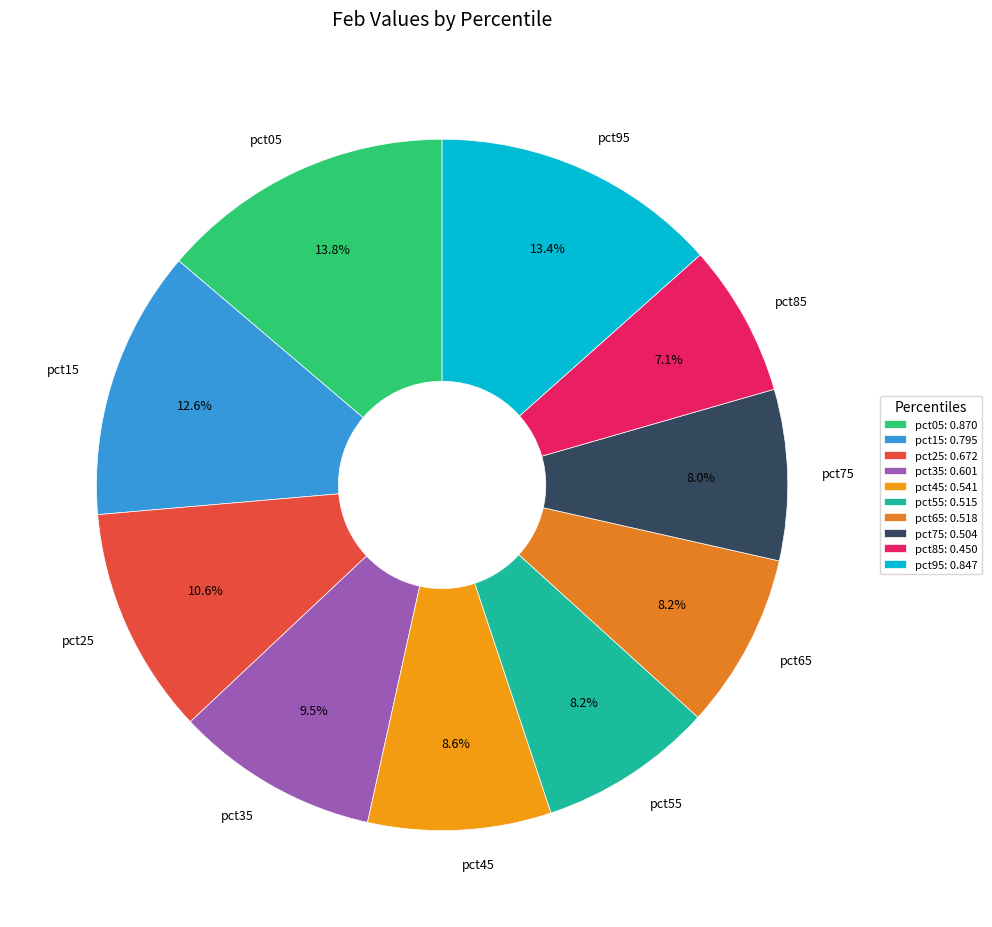

How many segments does this pie chart have?

10